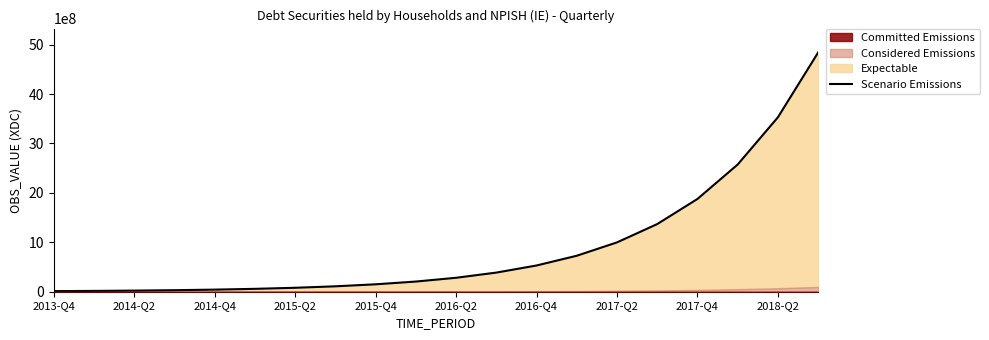

What is the sum of all values?

17845738972.9